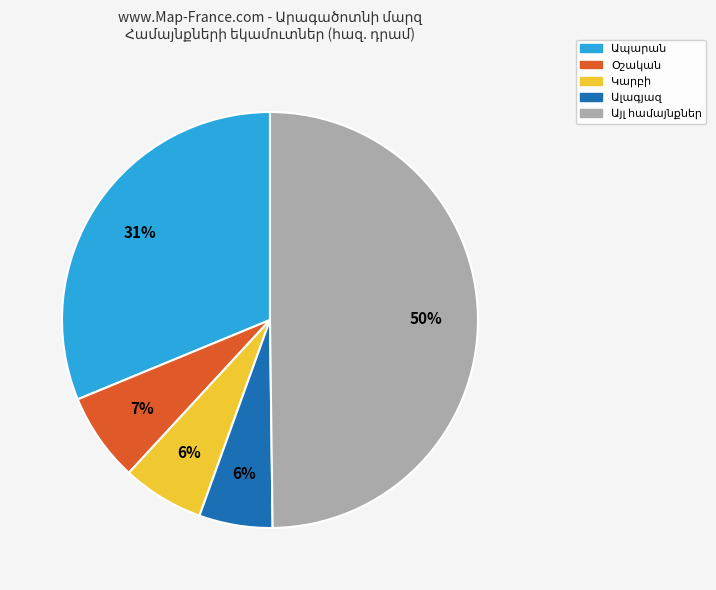

To the nearest percent, what is the average slice percentage?

20%